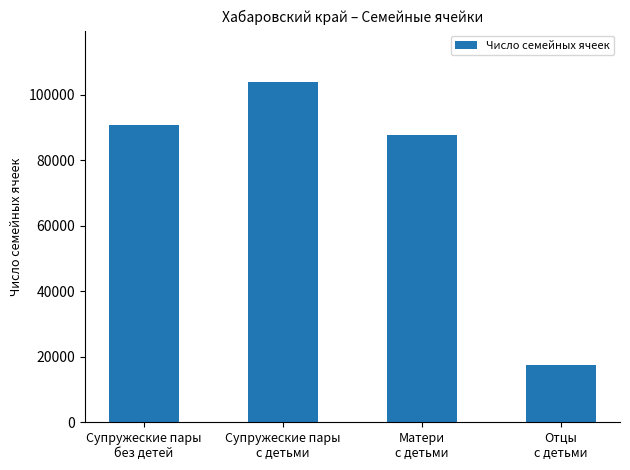

How many series are shown in this chart?

1